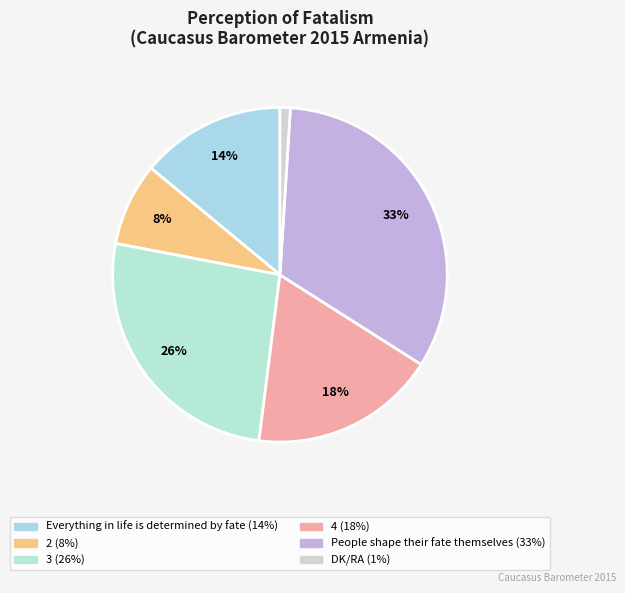

What percentage is the 3 slice, to the nearest percent?

26%